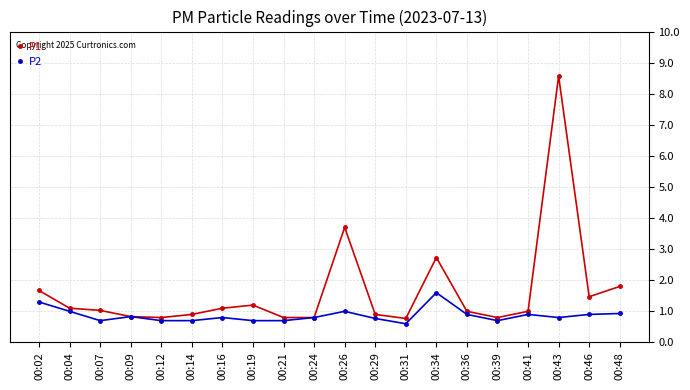

Which series changed the most between 00:16 and 00:34?

P1